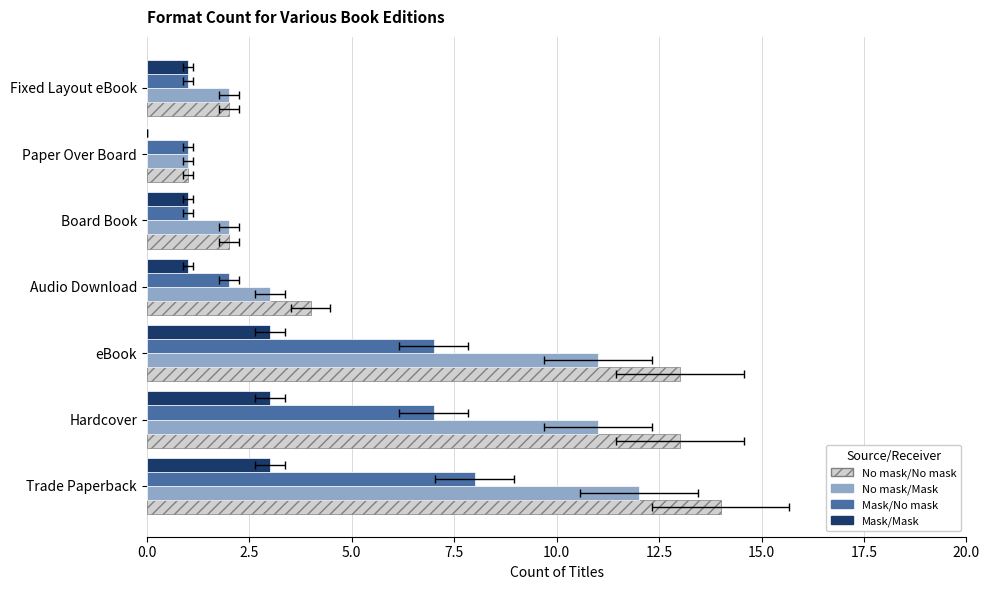

True or false: No mask/No mask has a value of 0 at Paper Over Board.

False